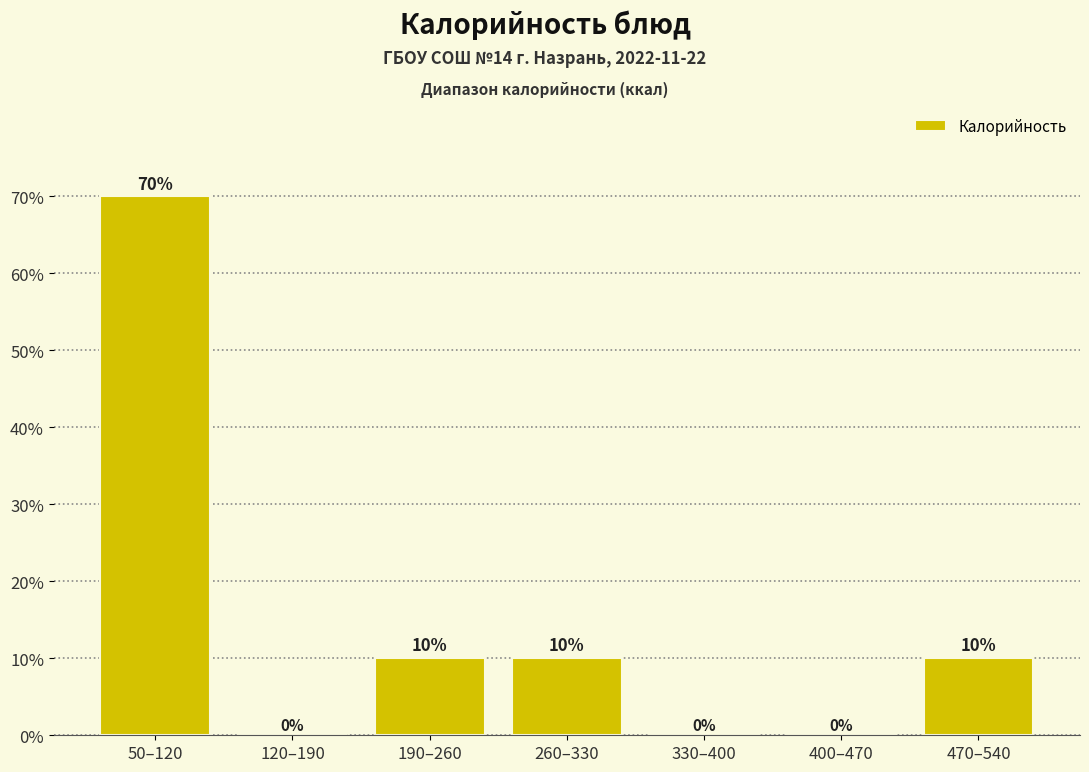

Reading left to right, list all the values displayed in this chart.

50–120=70	120–190=0	190–260=10	260–330=10	330–400=0	400–470=0	470–540=10